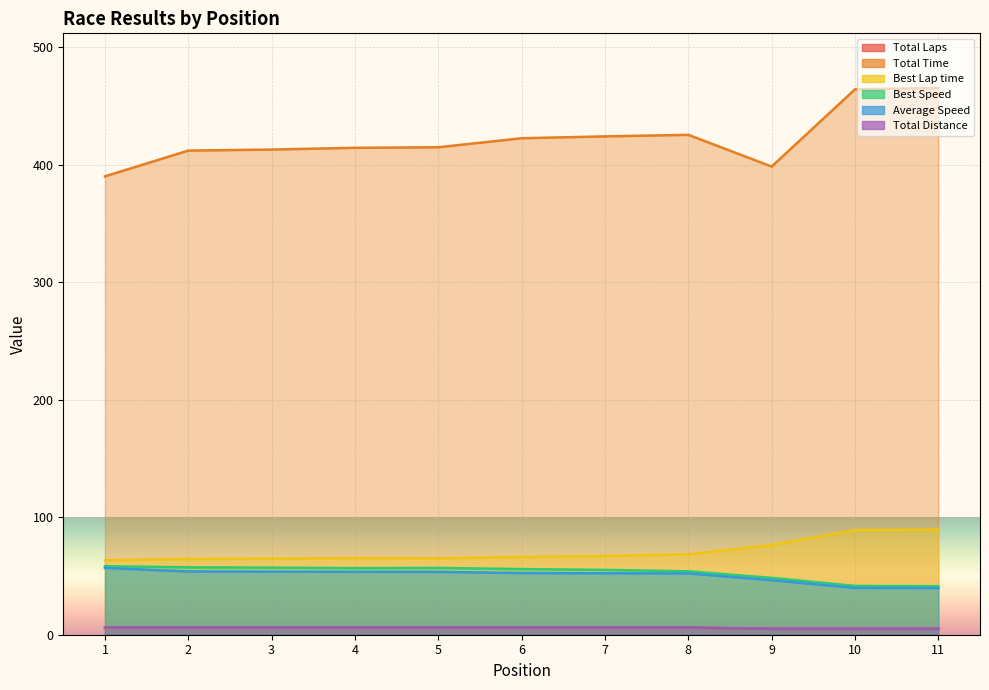

What is the difference between the maximum and second lowest values in the Total Laps series?

1.0